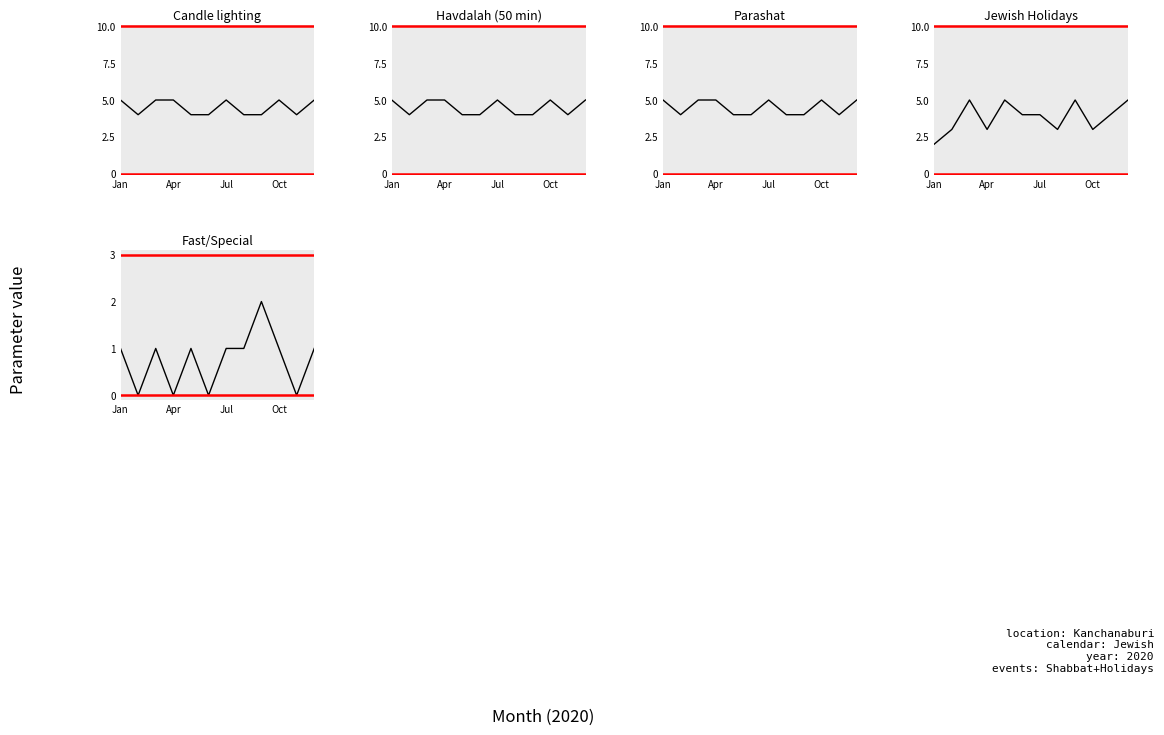

How many Jewish Holidays values are between 3 and 5?

11